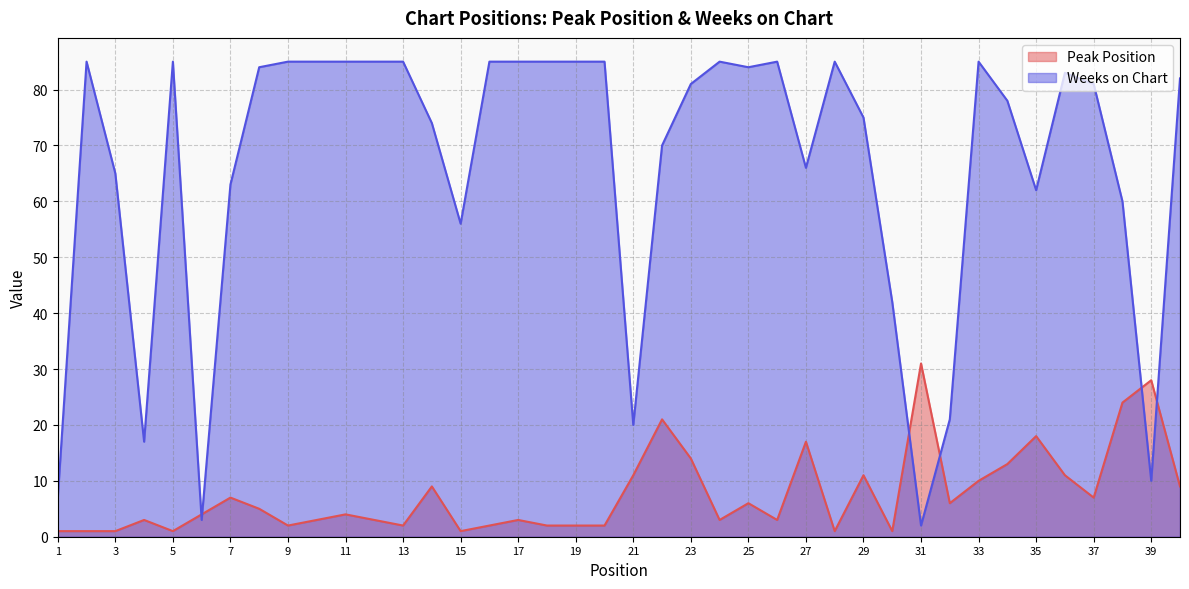

Rank the series by their maximum value, from lowest to highest.

Peak Position, Weeks on Chart